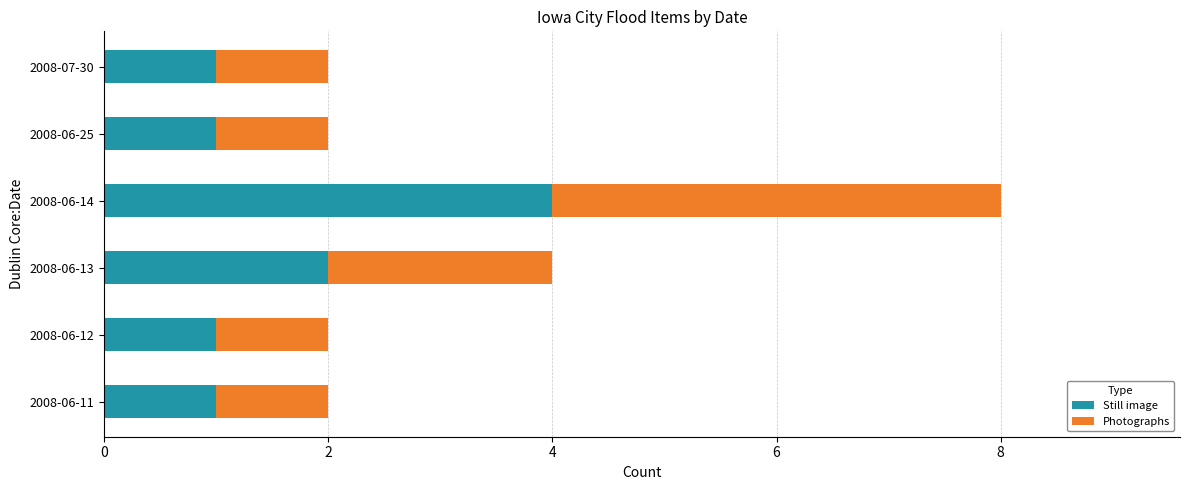

What is the difference between the maximum and minimum values in the Still image series?

3